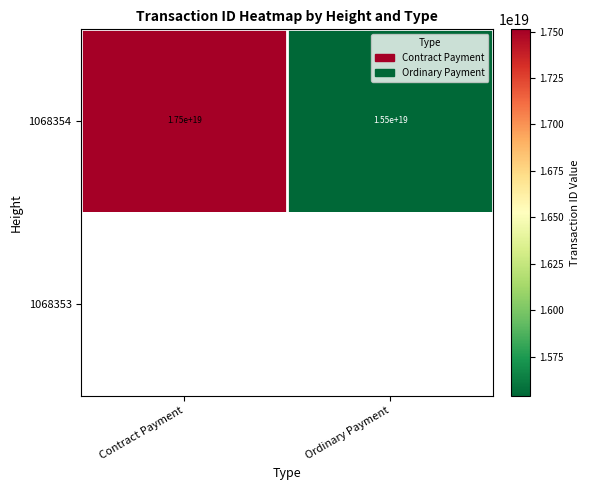

At which label is 1068354 closest to 16500000000000000000?

Contract Payment